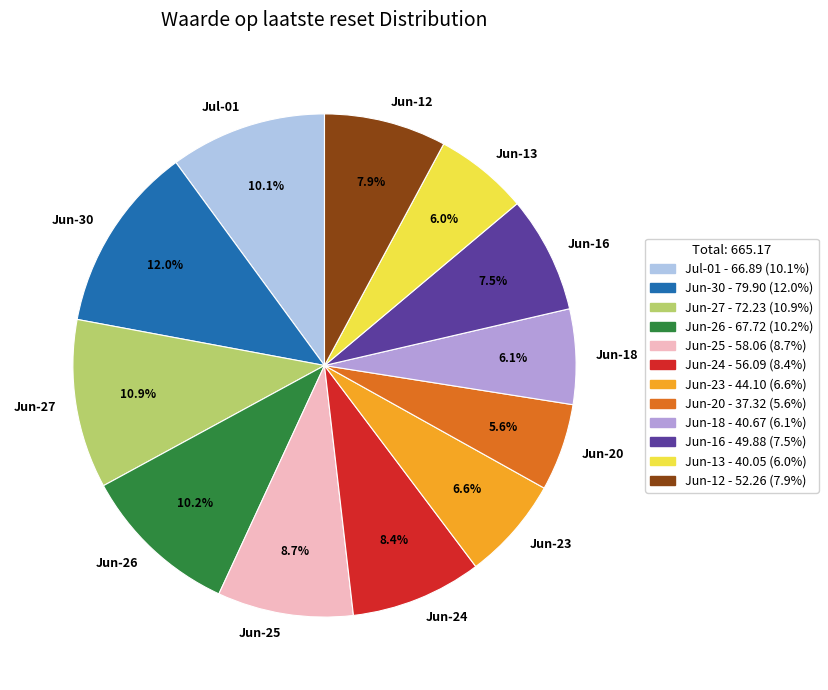

What portion of the pie excludes Jun-23?

93.4%